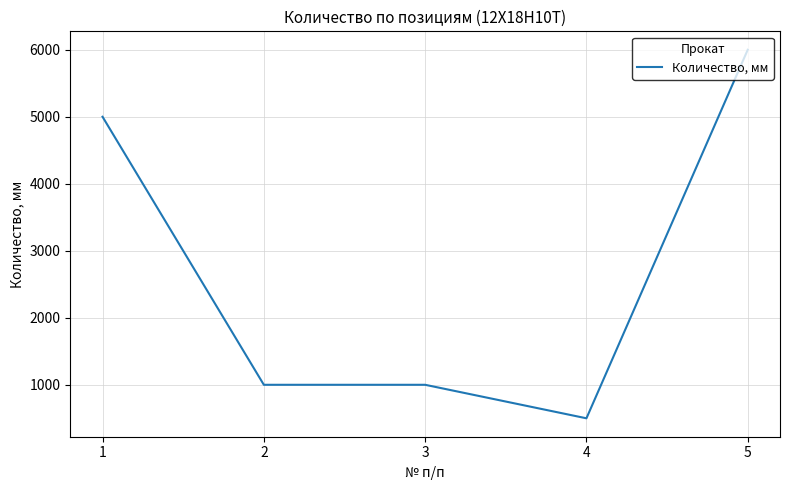

What is the difference between the values at 3 and 1?

4000